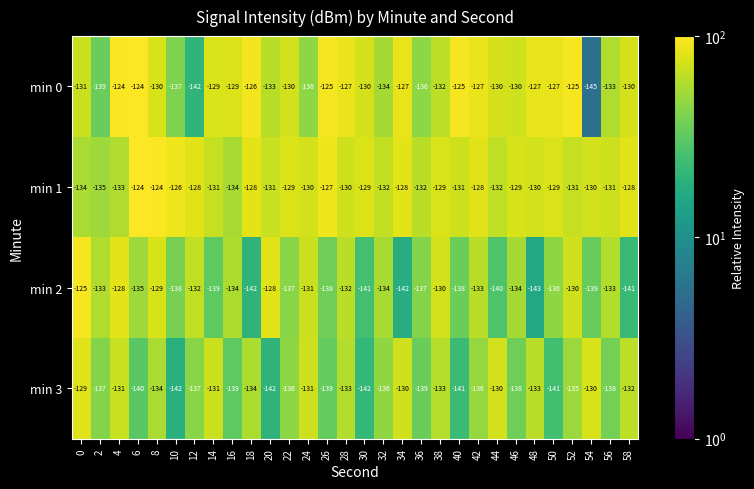

Count the number of categories in the chart.

30